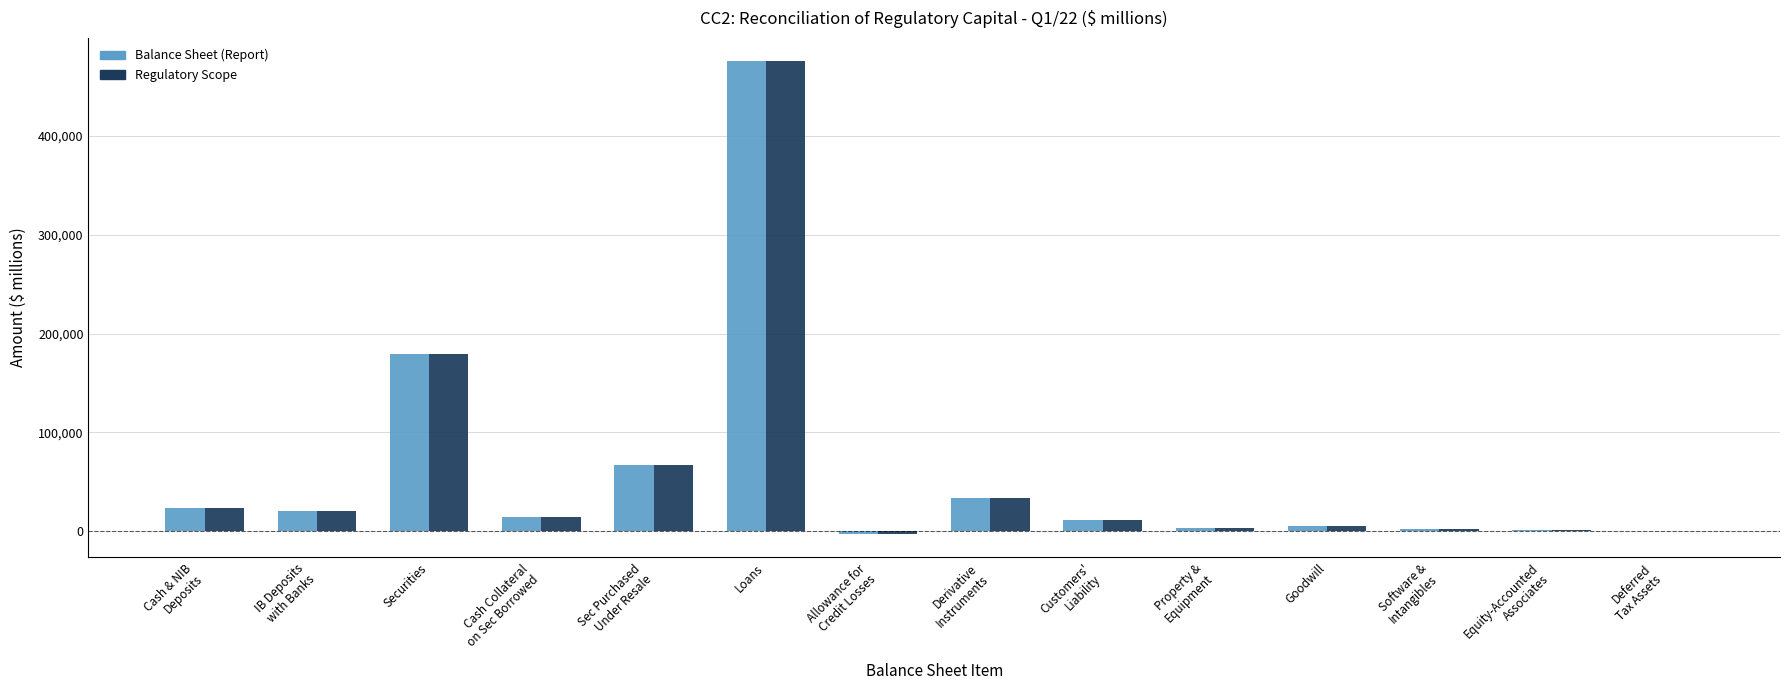

What is the sum of all Balance Sheet (Report) values?

831301